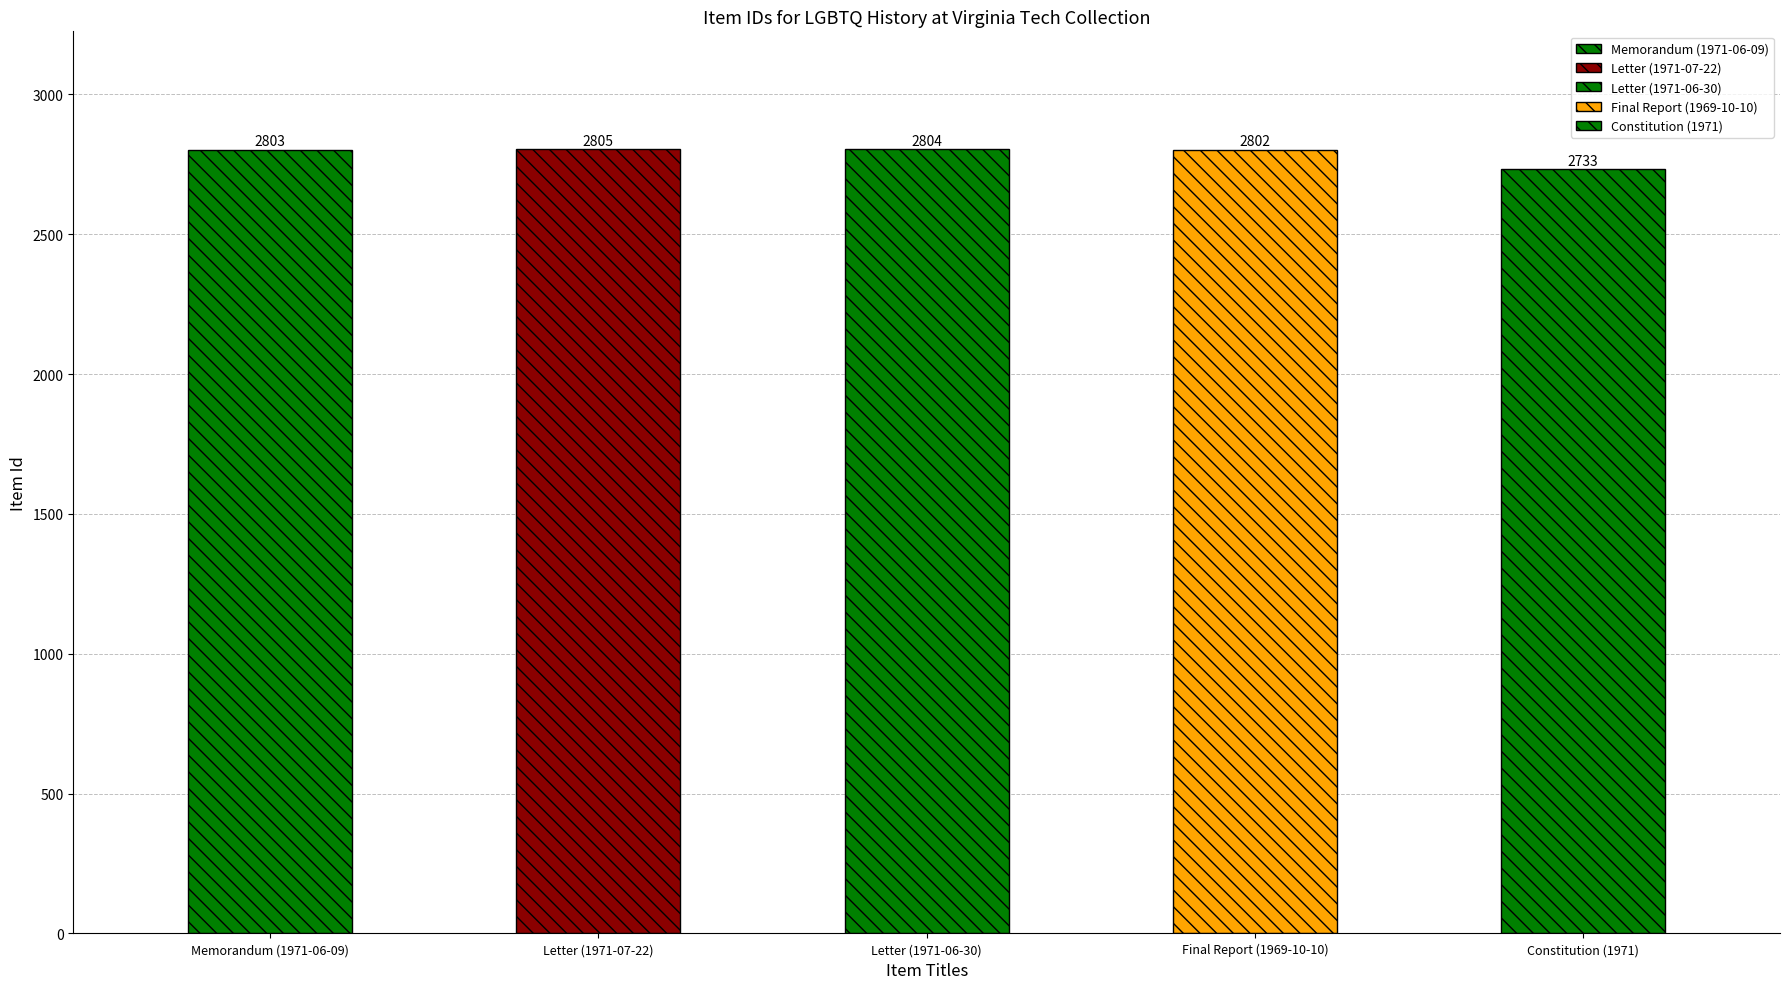

How many series are shown in this chart?

1